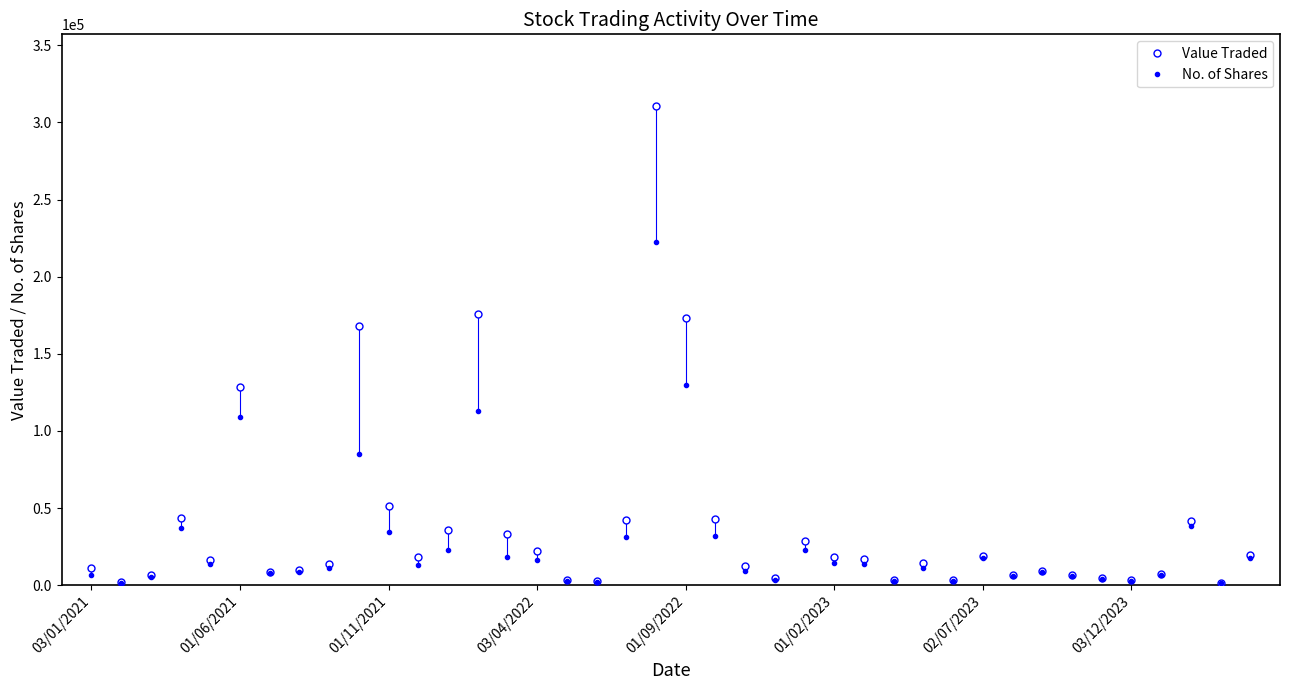

How many lines are shown in the chart?

2